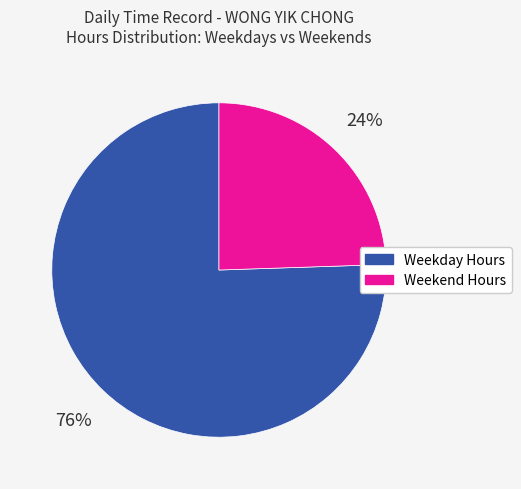

Count the number of slices in the pie.

2